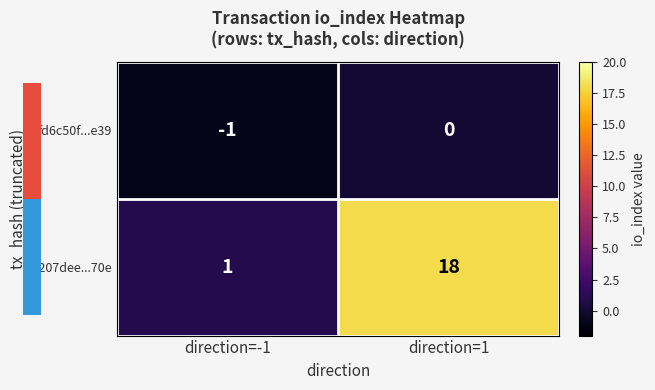

Where is c207dee...70e nearest to the value 9?

direction=-1